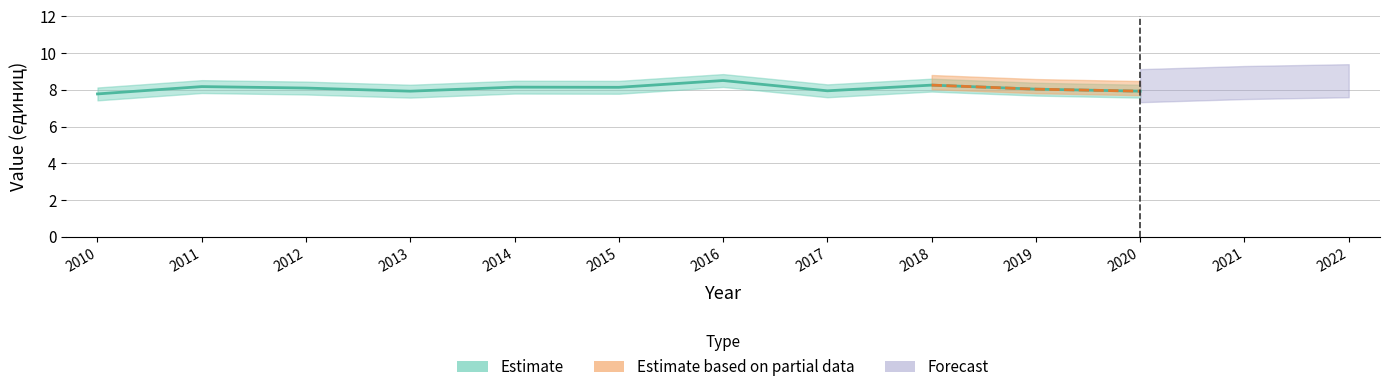

The value at 2014 is 8.2. True or false?

True